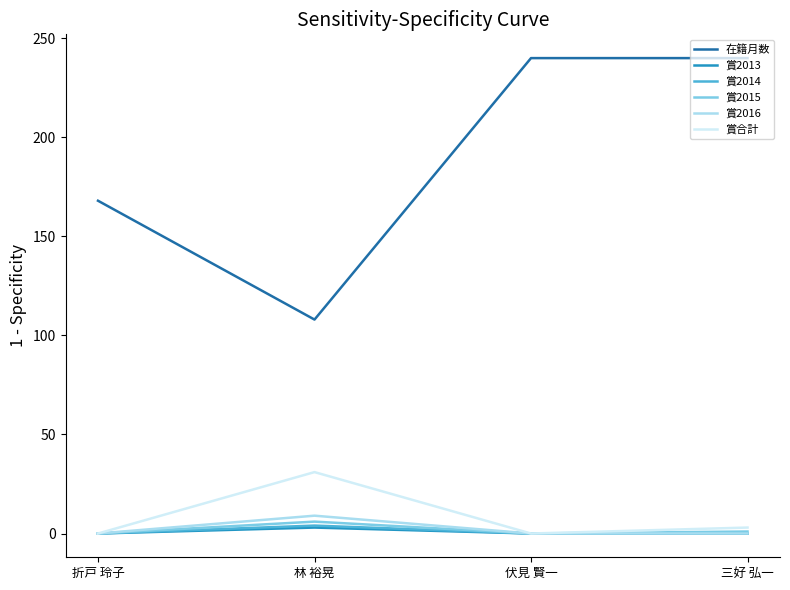

Which series has the widest spread of values?

在籍月数